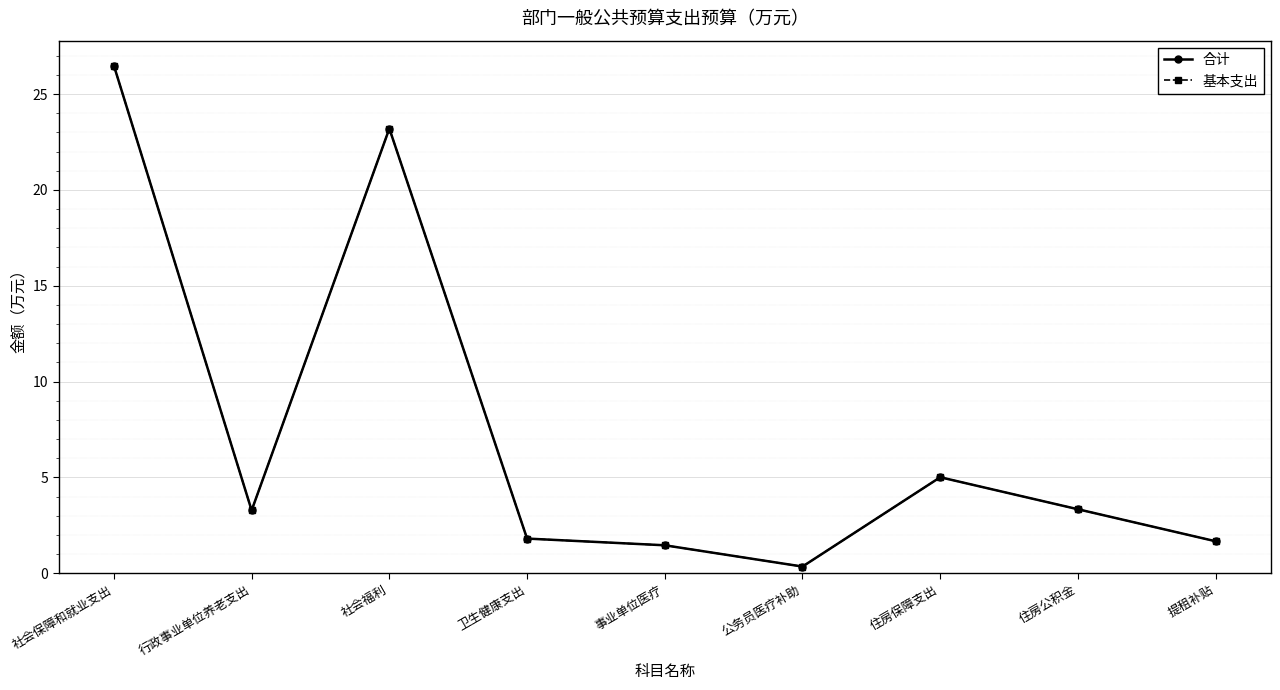

Does the chart have visible grid lines?

Yes